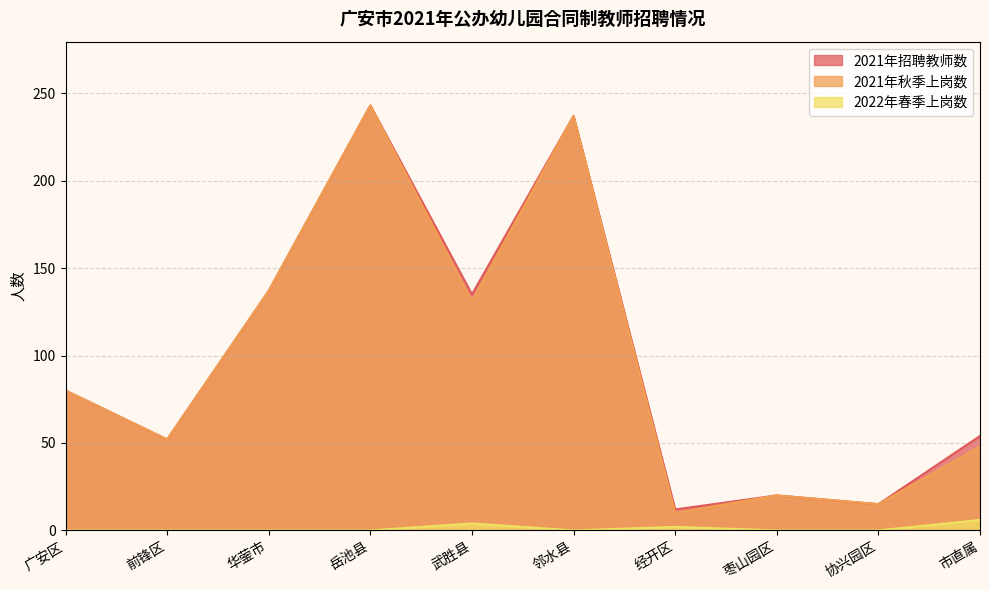

Rank the series by their maximum value, from lowest to highest.

2022年春季上岗数, 2021年招聘教师数, 2021年秋季上岗数